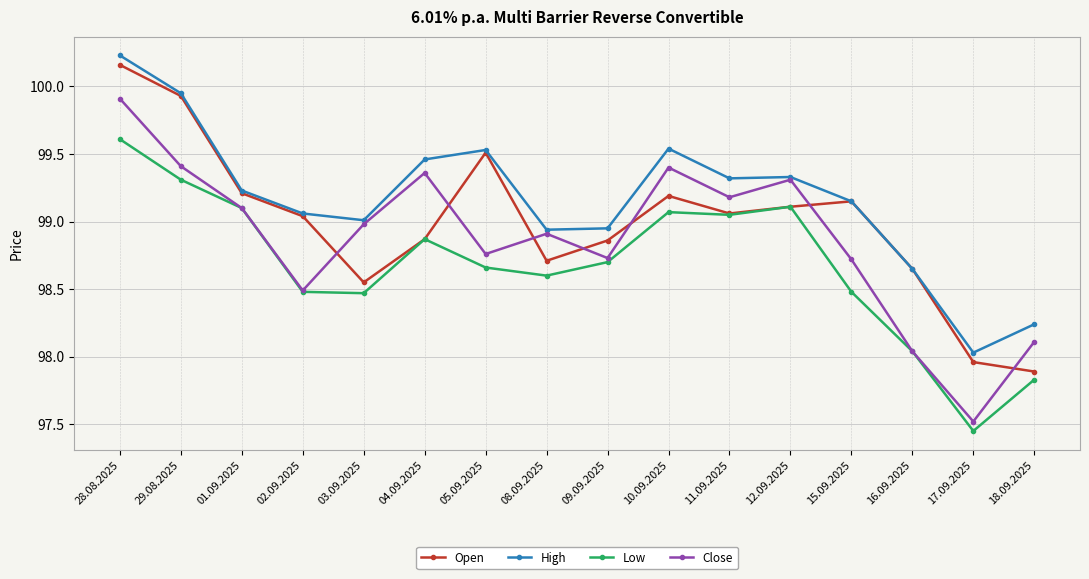

The value of Low at 28.08.2025 is 99.6. True or false?

True